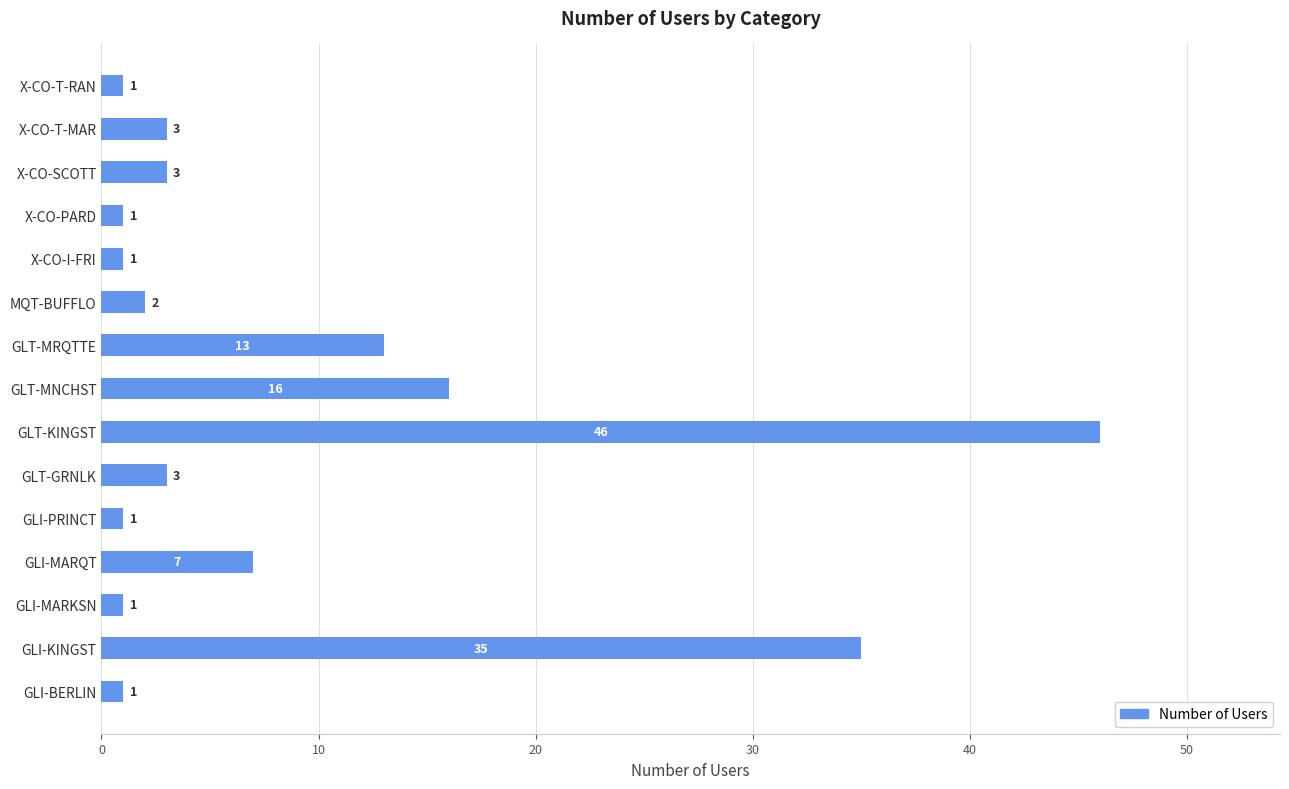

The chart shows a value of 3 at X-CO-SCOTT. True or false?

True